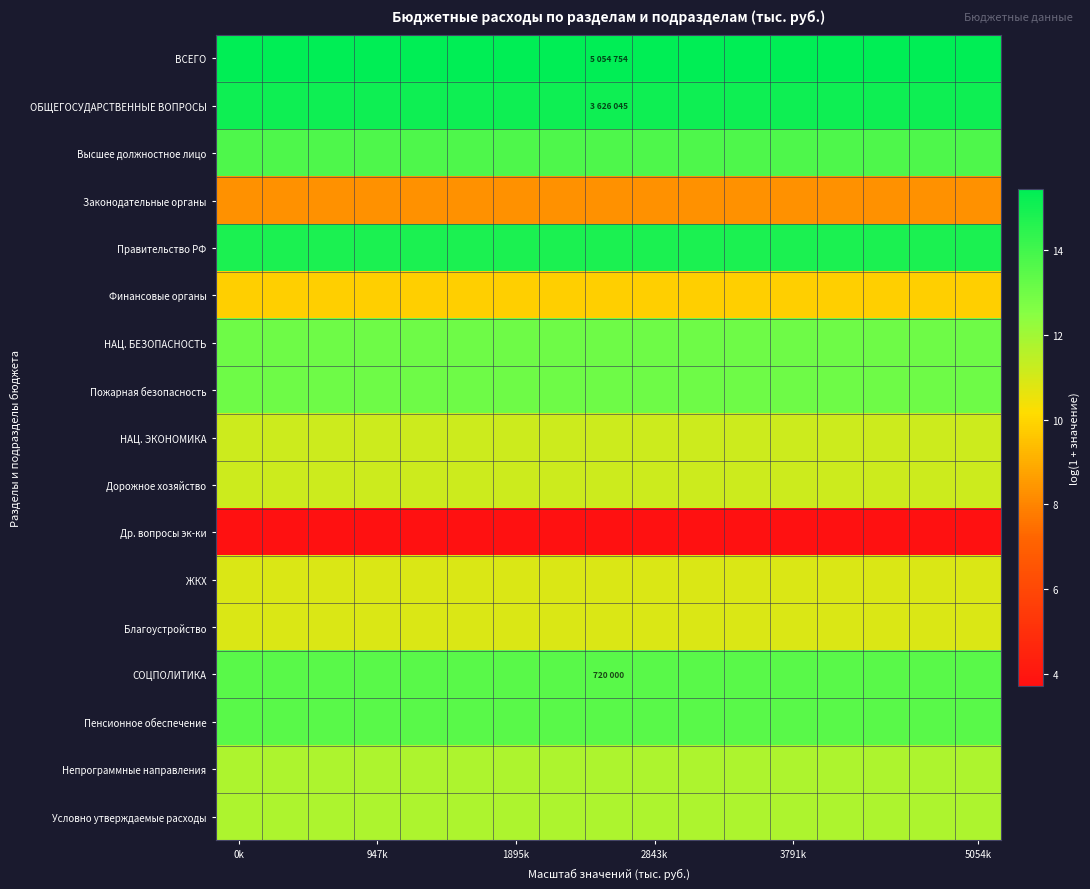

At how many categories does at least one series exceed 14?

17